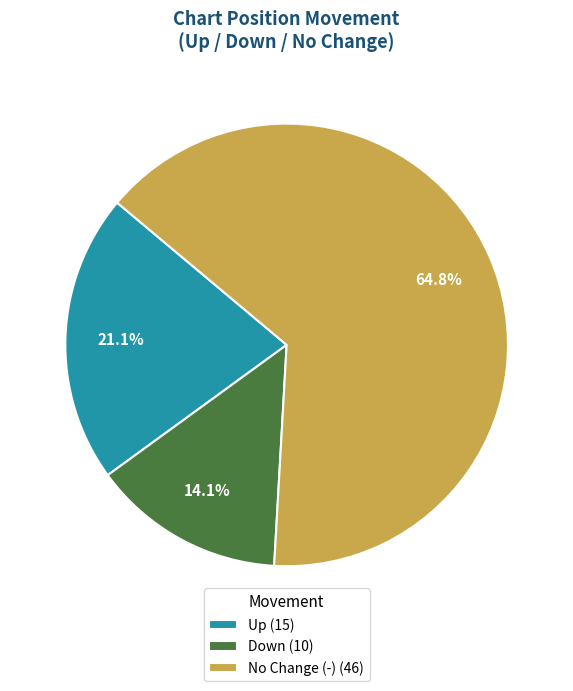

How many segments does this pie chart have?

3